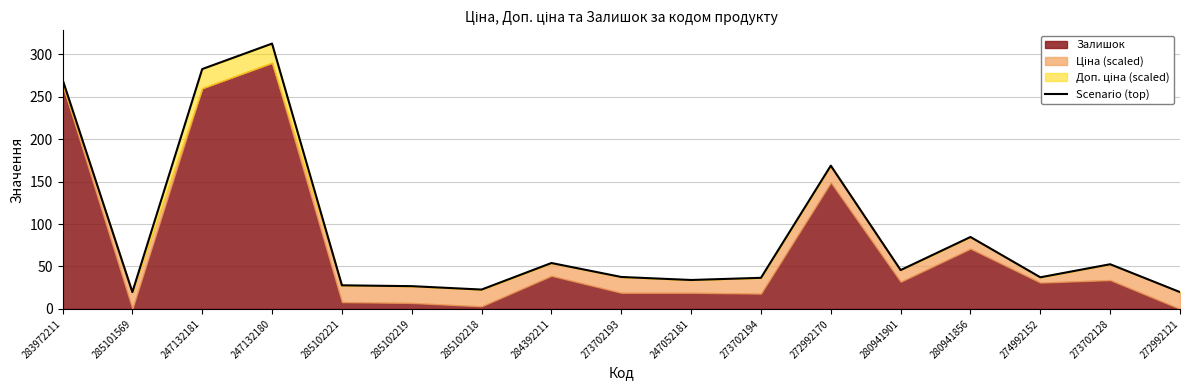

What is the greatest value displayed?

312.7